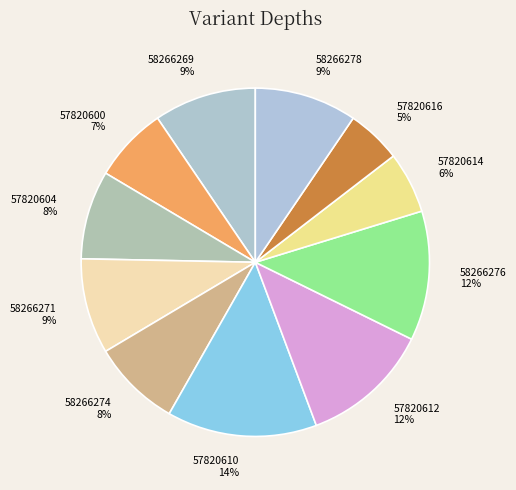

True or false: 58266278 accounts for 9% of the total.

True